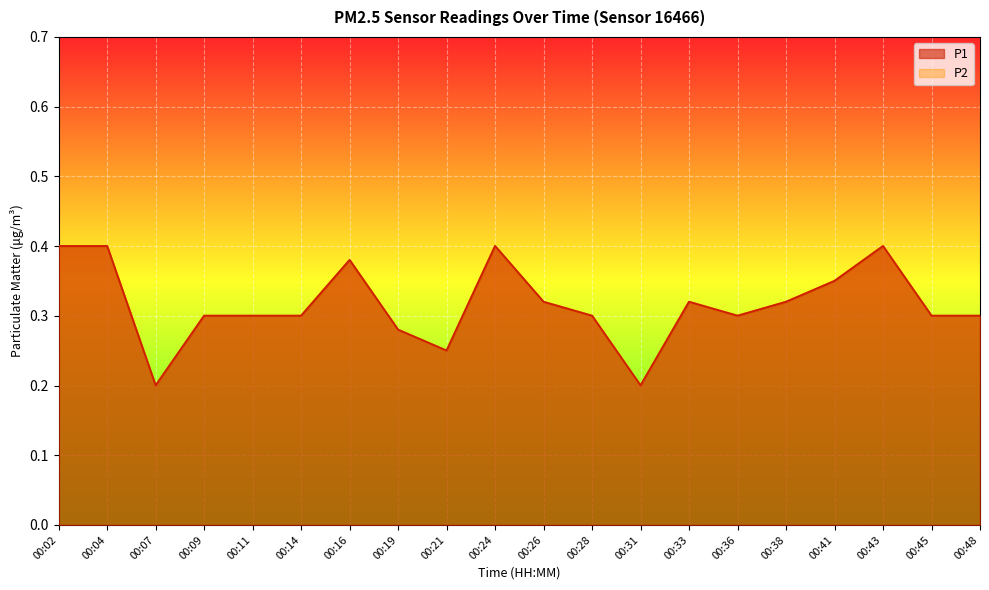

Which category has the highest value across all series?

00:02